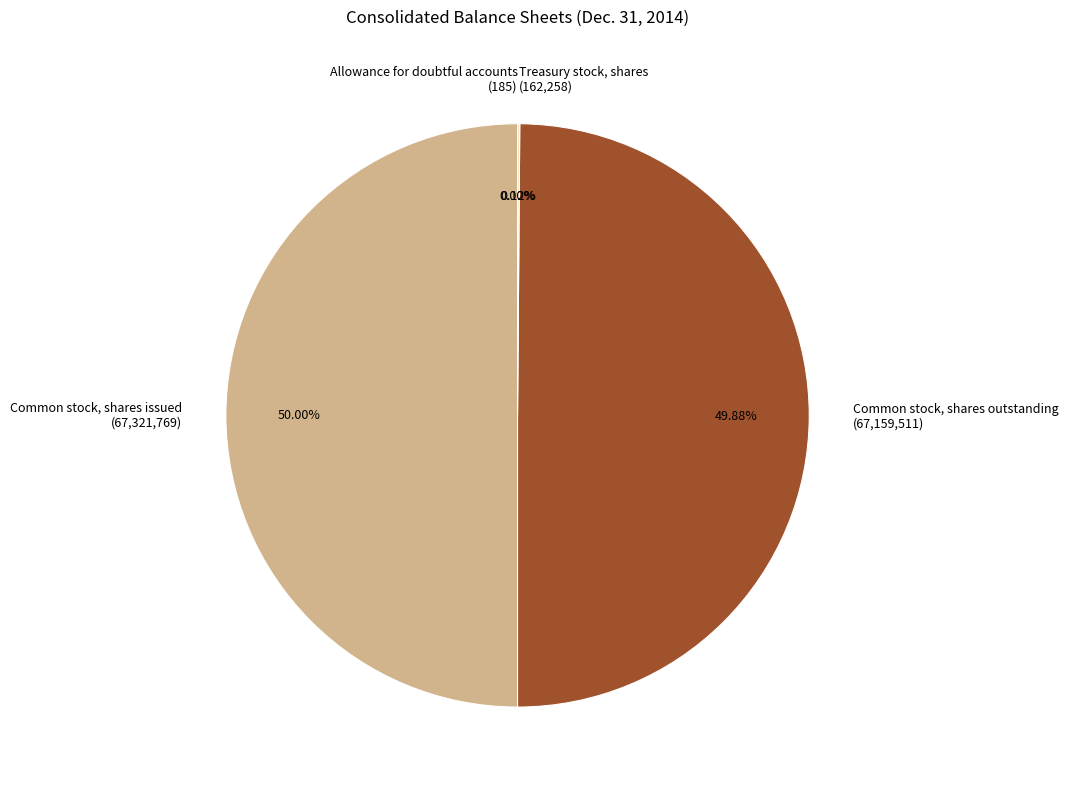

Is the sum of Common stock, shares outstanding (67,159,511) and Common stock, shares issued (67,321,769) greater than half?

Yes